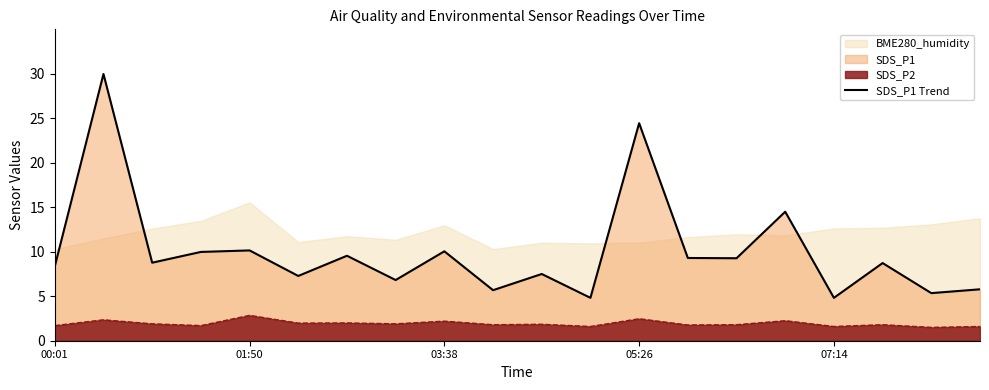

True or false: SDS_P1 Trend has a value of 16.0 at 01:50.

False